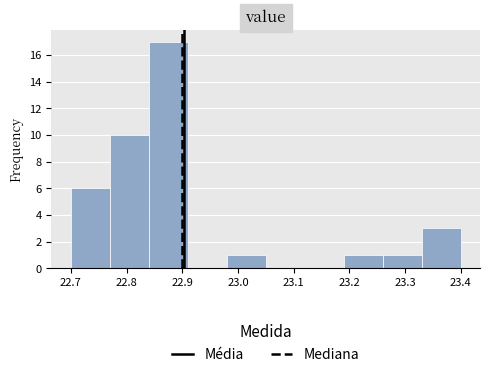

Reading left to right, transcribe this chart: for each bar, give the range it covers on the x-axis and its height. The values are not printed on the chart, so give them approximately, as read against the axis.

22.70 to 22.77: 6
22.77 to 22.84: 10
22.84 to 22.91: 17
22.91 to 22.98: 0
22.98 to 23.05: 1
23.05 to 23.12: 0
23.12 to 23.19: 0
23.19 to 23.26: 1
23.26 to 23.33: 1
23.33 to 23.40: 3